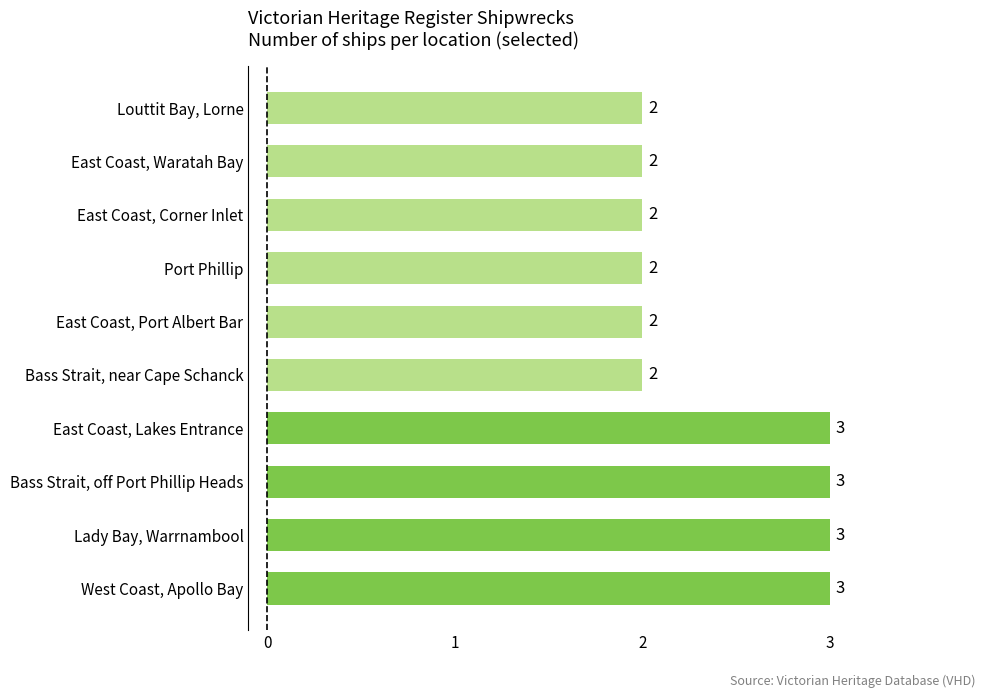

Between Louttit Bay, Lorne and Bass Strait, off Port Phillip Heads, which is larger?

Bass Strait, off Port Phillip Heads